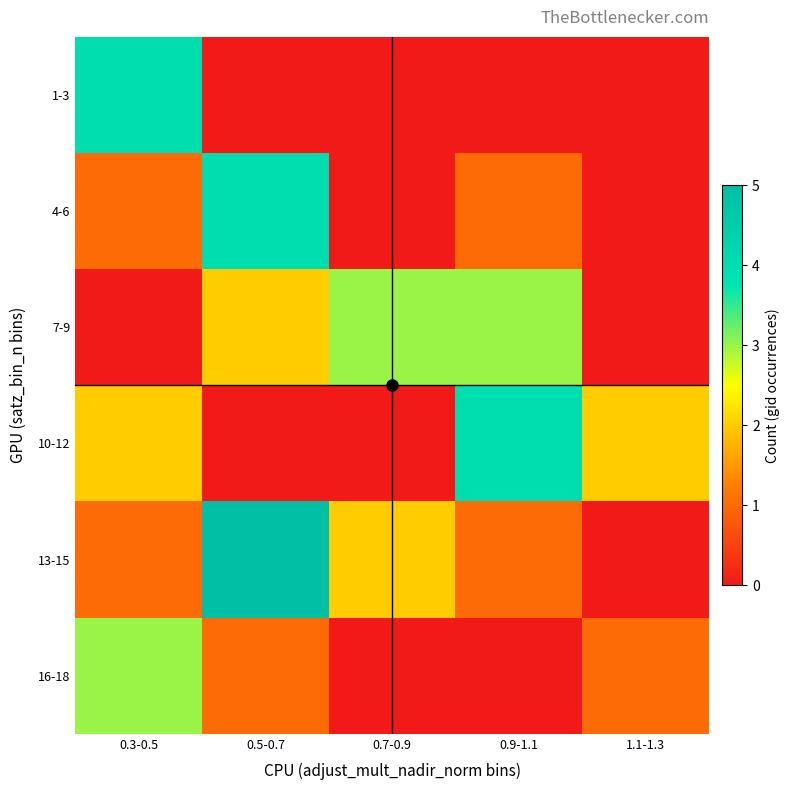

Rank the series at 0.5-0.7 from lowest to highest value.

1-3, 10-12, 16-18, 7-9, 4-6, 13-15